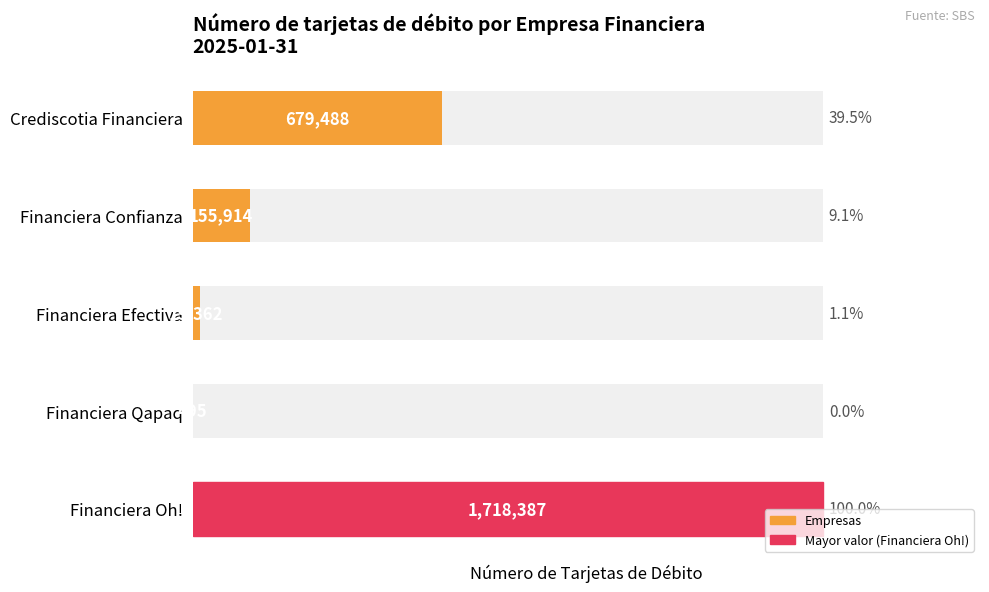

What is the difference between the values at 4 and 0?

1038899